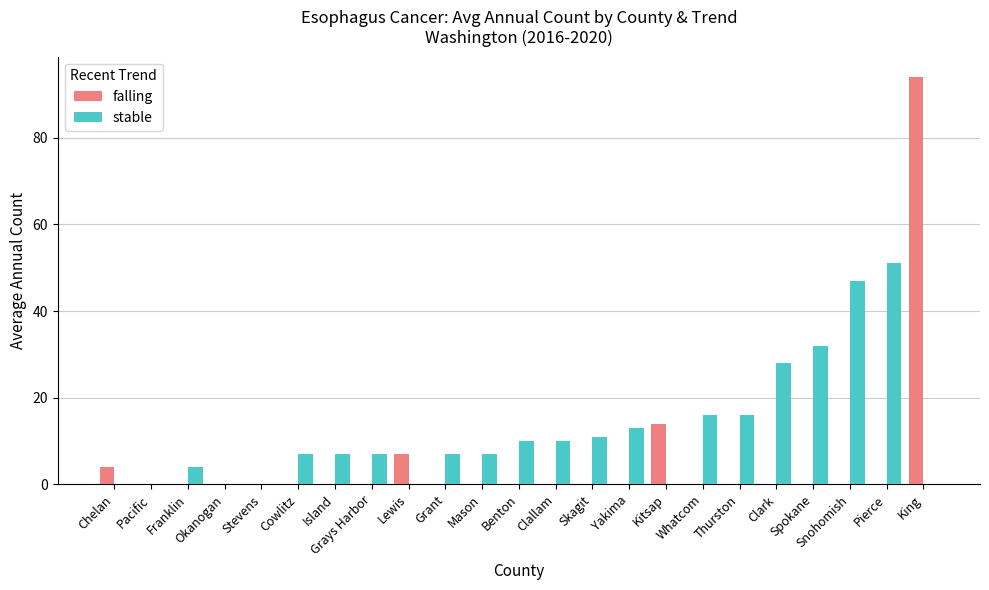

What is the difference between the stable values at Okanogan and Grant?

7